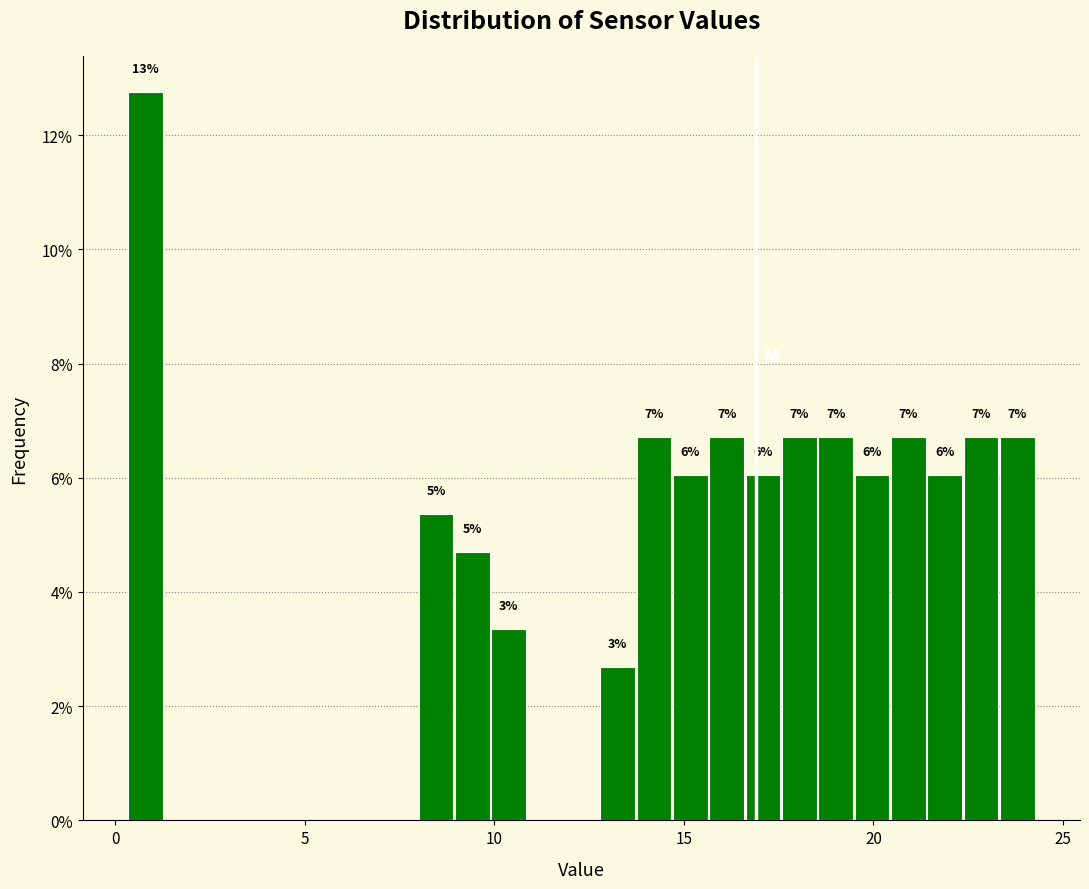

Around what value on the x-axis is the tallest bar? Give the approximate position of its centre, as read against the axis.

1.0